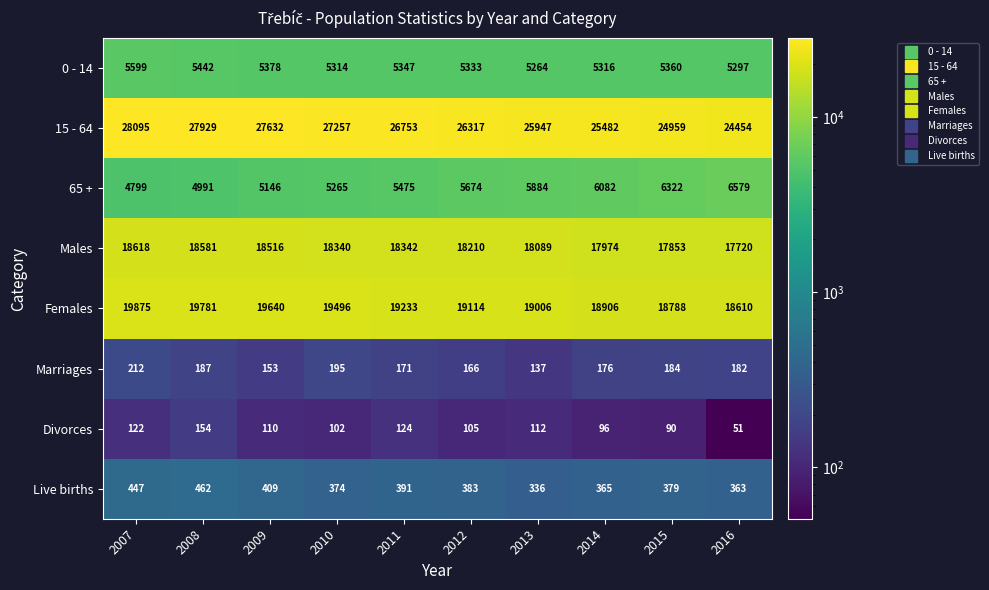

What is the difference between the second highest and minimum values in the Marriages series?

58